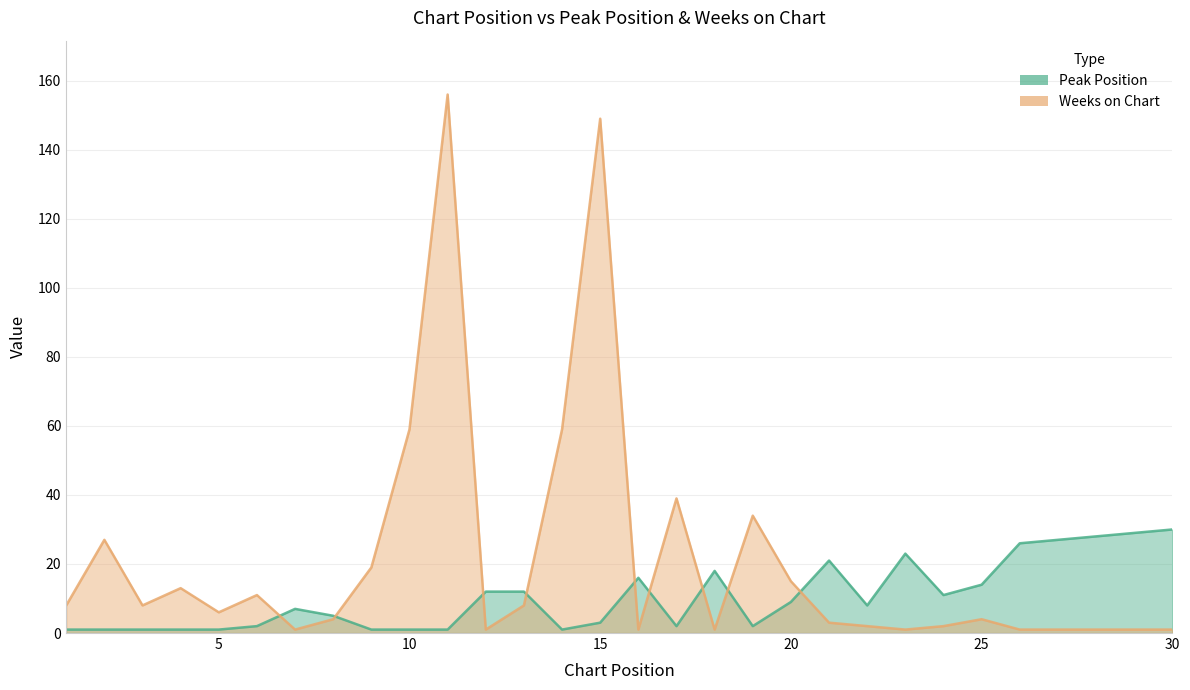

Reading left to right, what are all the values shown in this chart?

Peak Position: 1	1	1	1	1	2	7	5	1	1	1	12	12	1	3	16	2	18	2	9	21	8	23	11	14	26	27	28	29	30
Weeks on Chart: 8	27	8	13	6	11	1	4	19	59	156	1	8	59	149	1	39	1	34	15	3	2	1	2	4	1	1	1	1	1